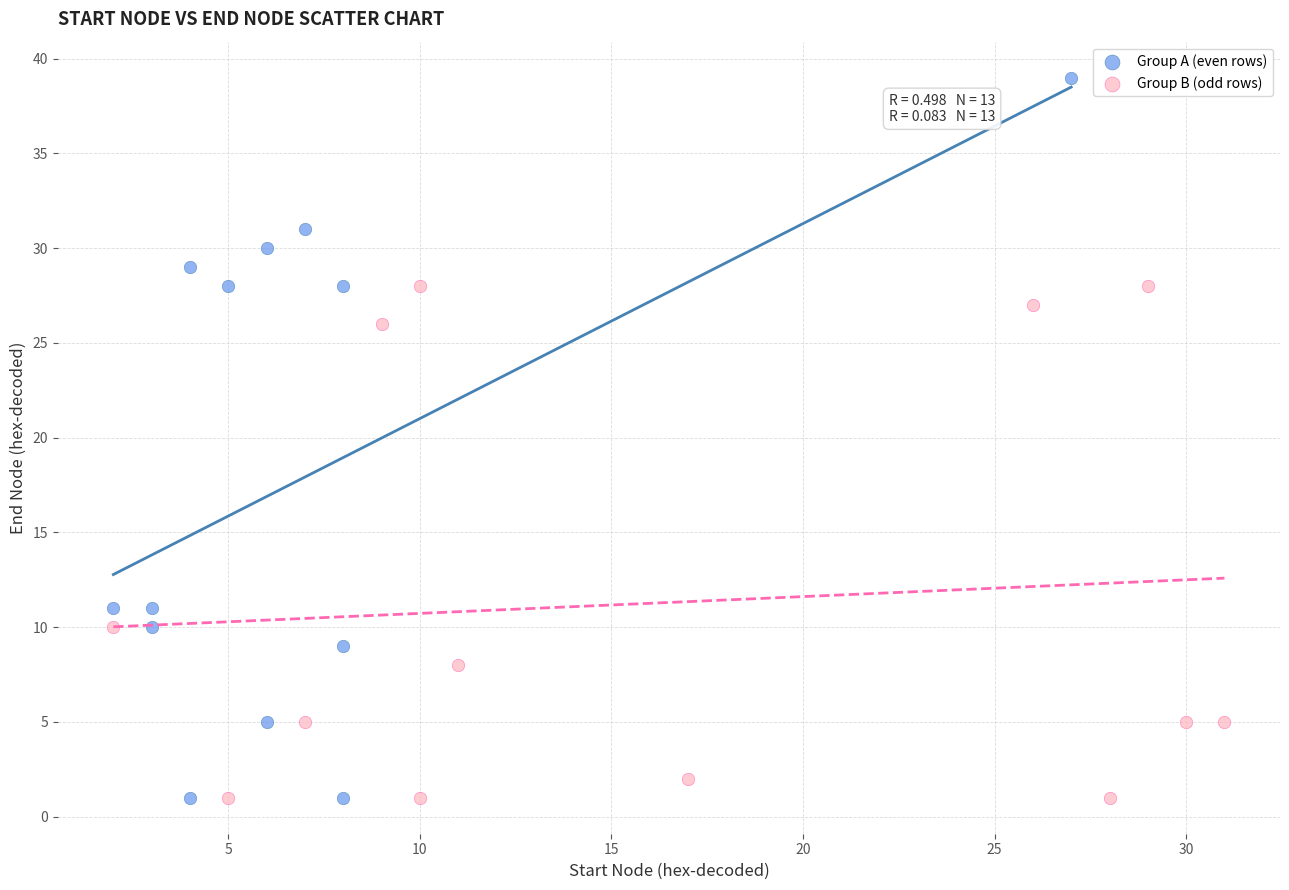

Which series reaches the maximum Y coordinate?

Group A (even rows)